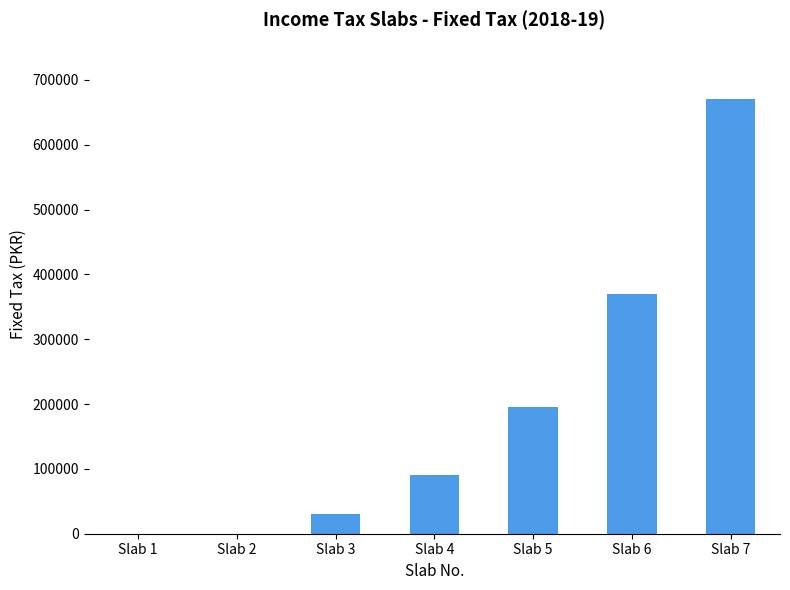

What is the difference between the values at Slab 6 and Slab 3?

340000